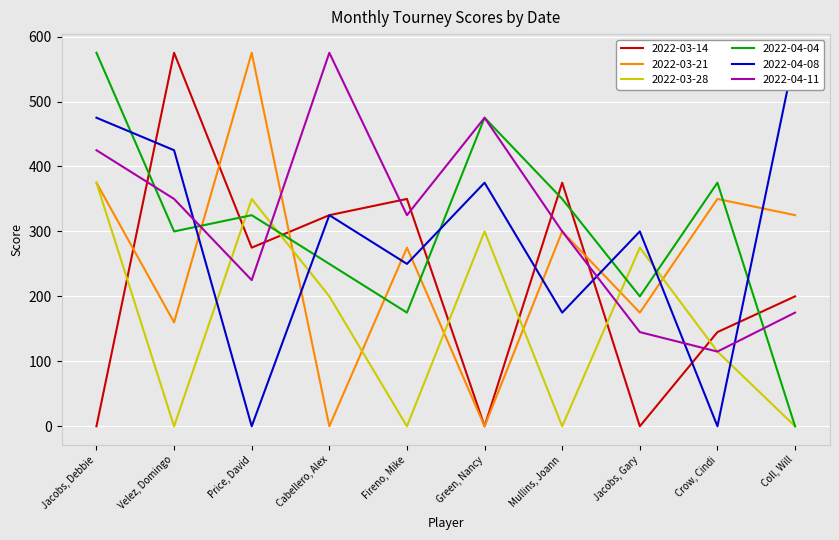

What are all the series names shown in the legend?

2022-03-14, 2022-03-21, 2022-03-28, 2022-04-04, 2022-04-08, 2022-04-11